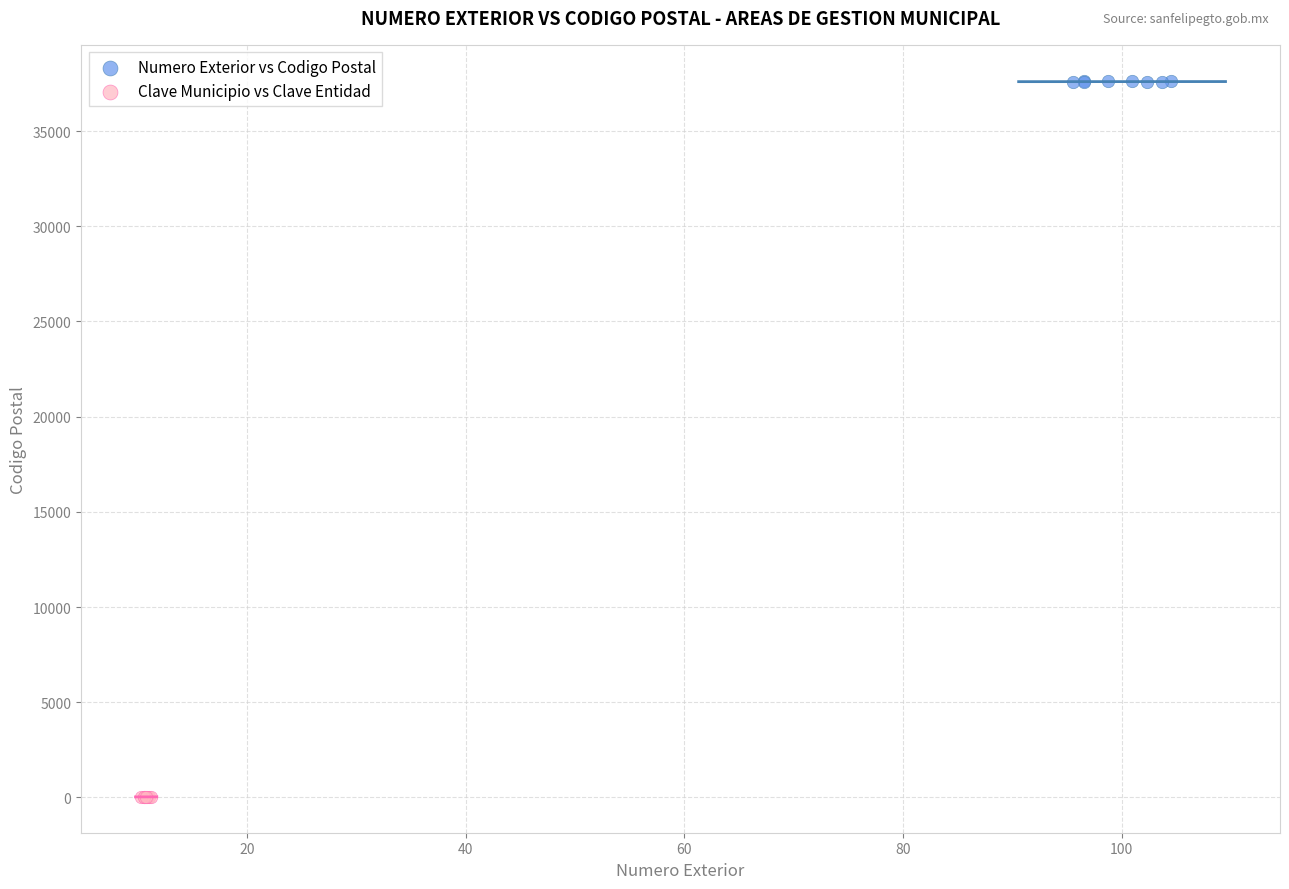

Which series contains the highest Y value?

Numero Exterior vs Codigo Postal